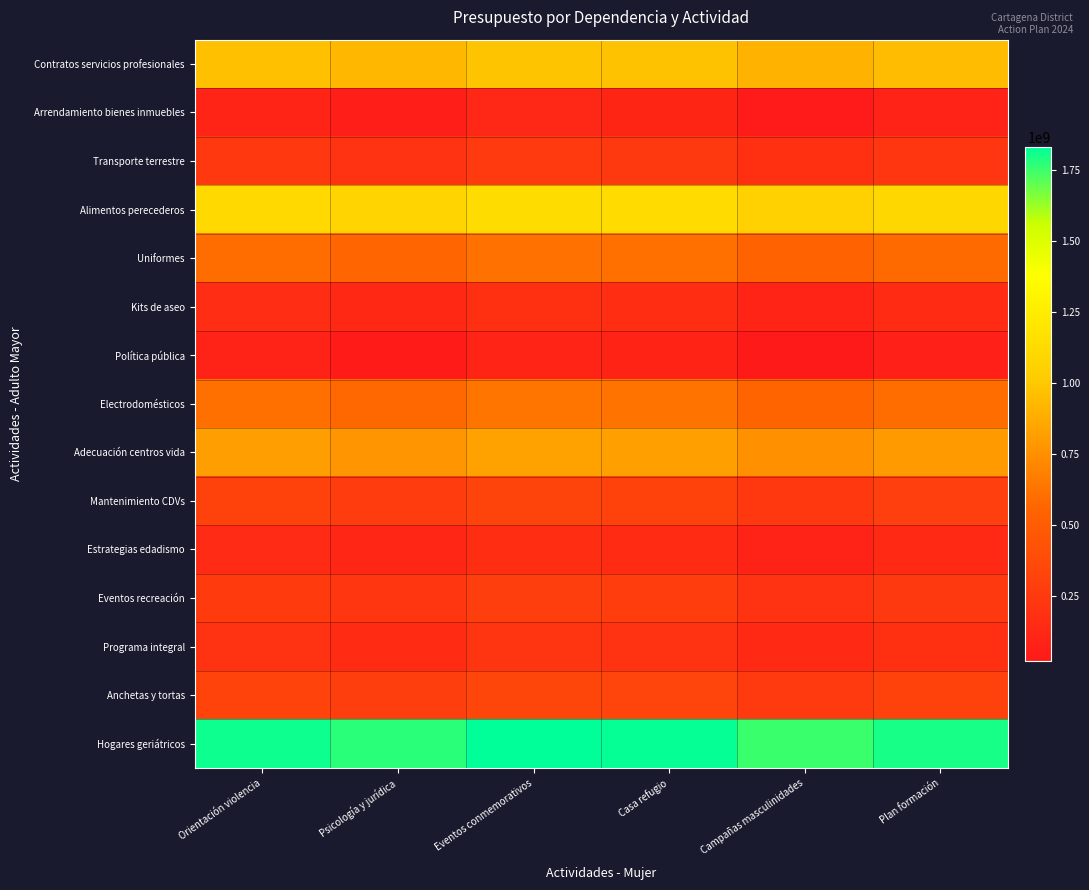

At which category is the sum across all series the highest?

Eventos conmemorativos